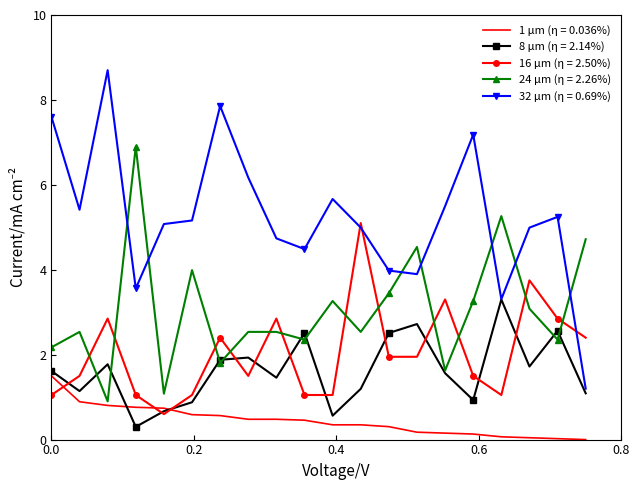

True or false: 32 μm (η = 0.69%) and 24 μm (η = 2.26%) cross at least once.

True